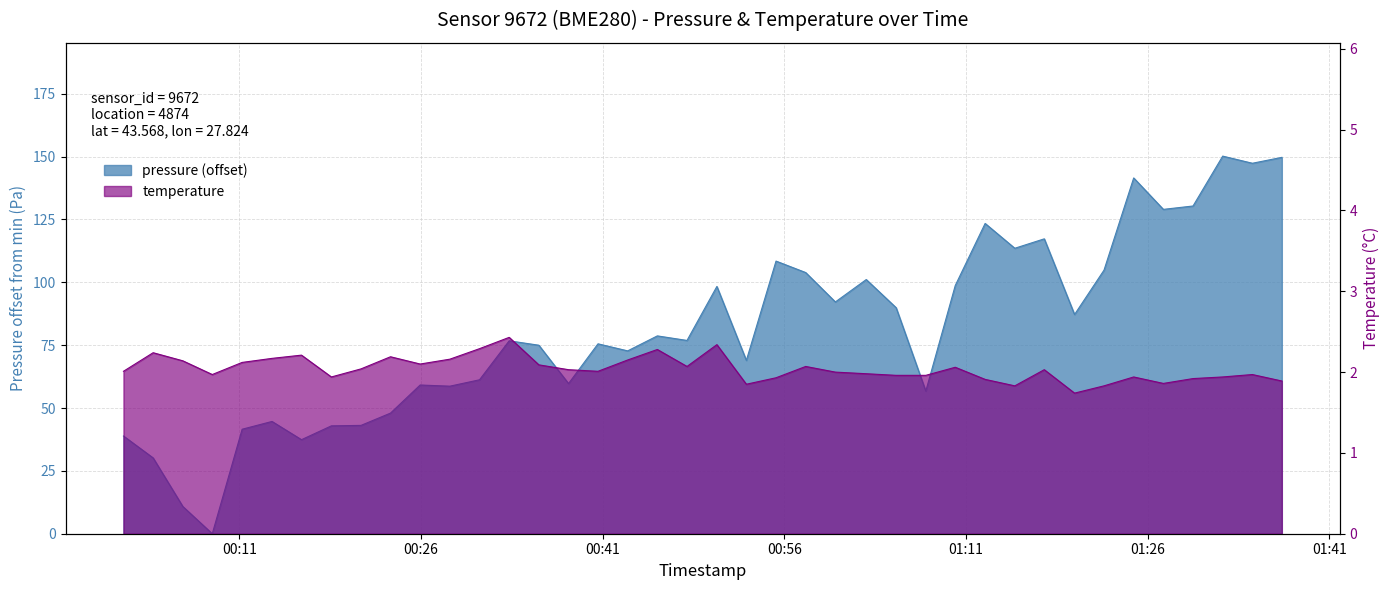

True or false: pressure has more than 0 points higher than both neighbors.

True